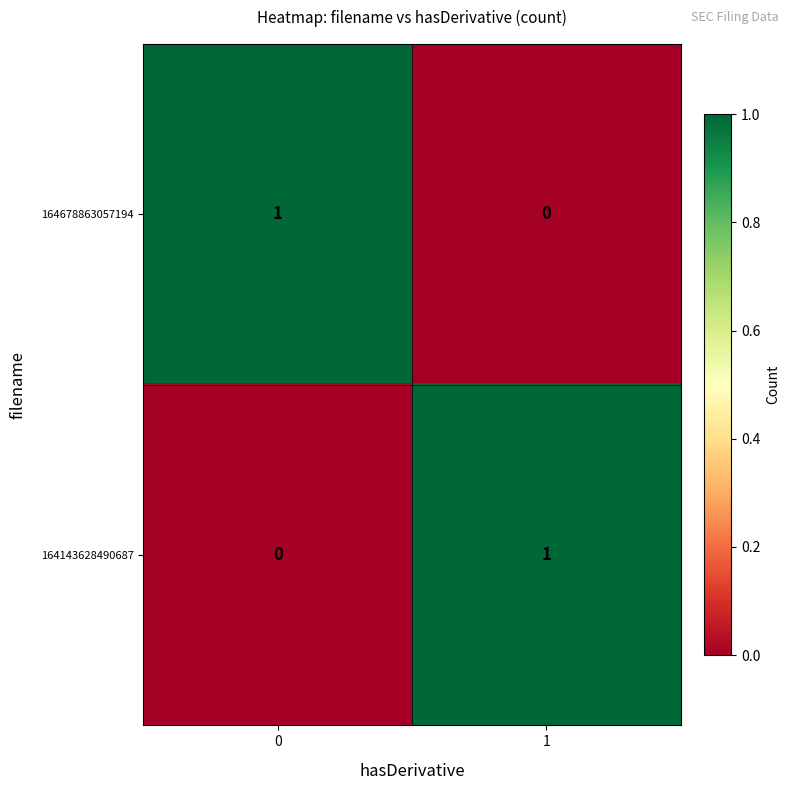

The 164678863057194 series shows 1 at 0. True or false?

True